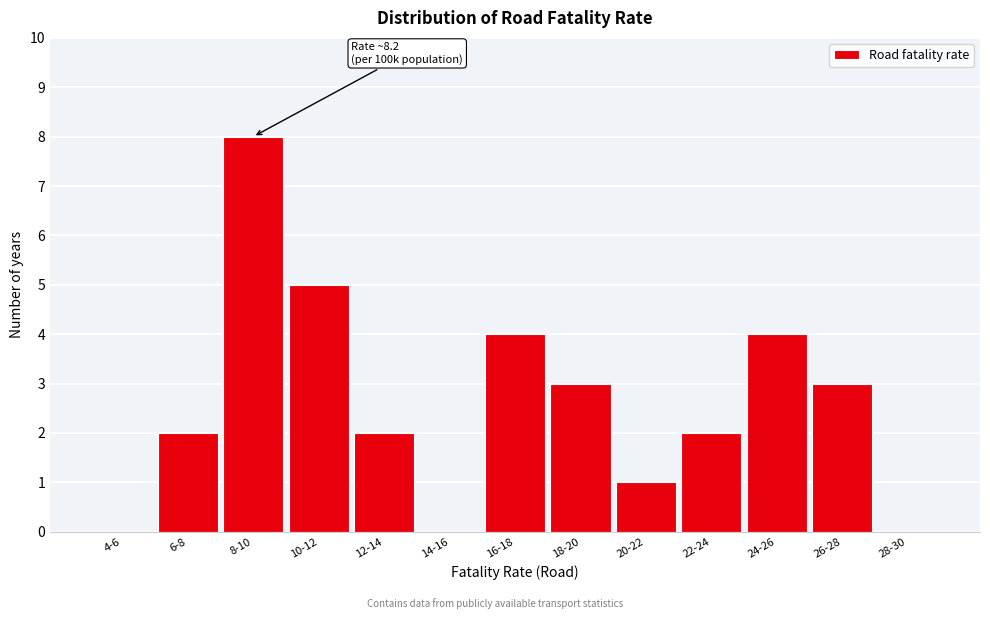

Reading left to right, what are all the values shown in this chart?

4-6=0	6-8=2	8-10=8	10-12=5	12-14=2	14-16=0	16-18=4	18-20=3	20-22=1	22-24=2	24-26=4	26-28=3	28-30=0